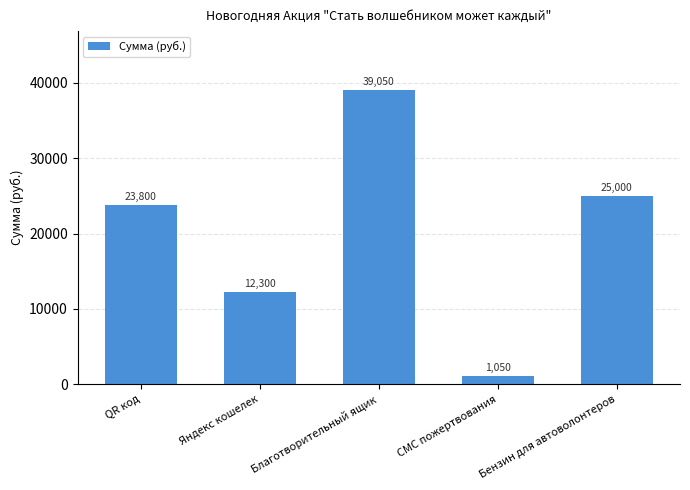

Which has a higher value, QR код or Яндекс кошелек?

QR код